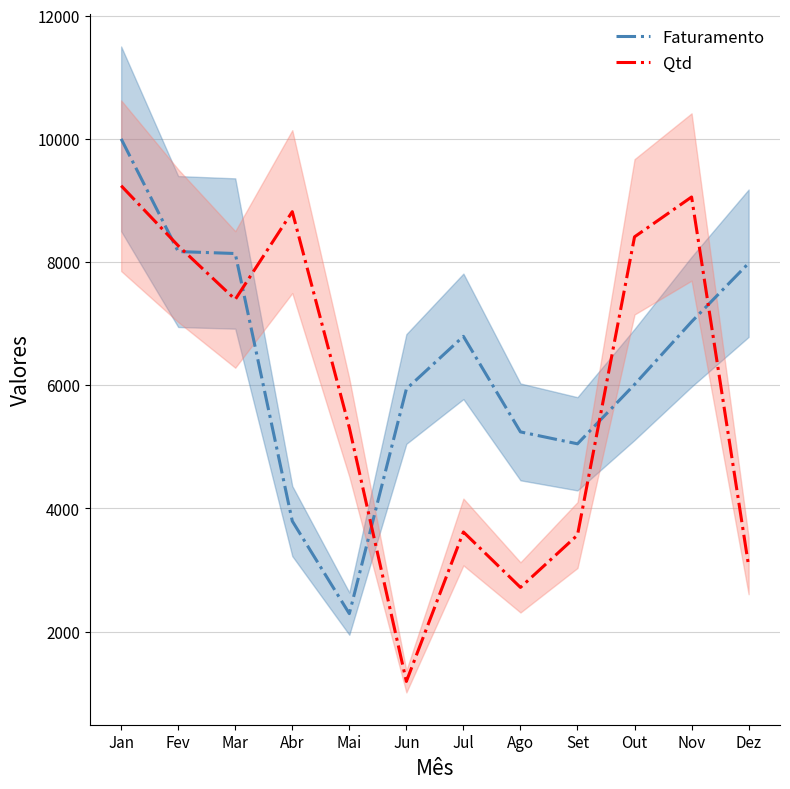

Rank the series at Set from highest to lowest value.

Faturamento, Qtd